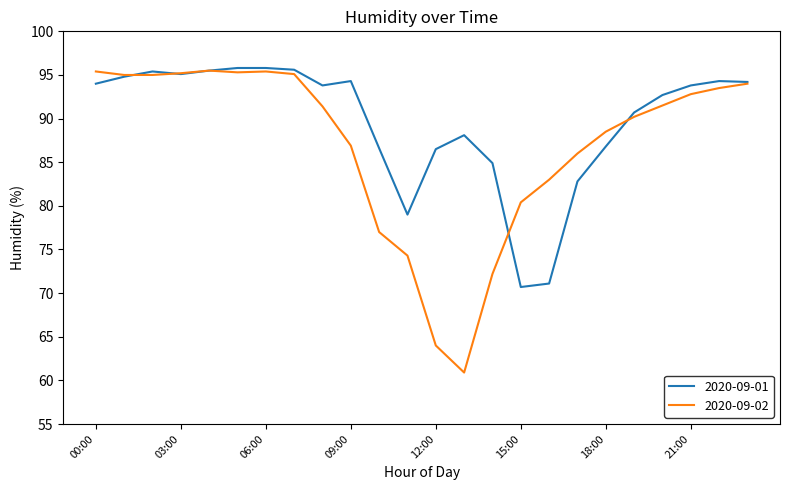

What is the minimum value shown in the chart?

60.9